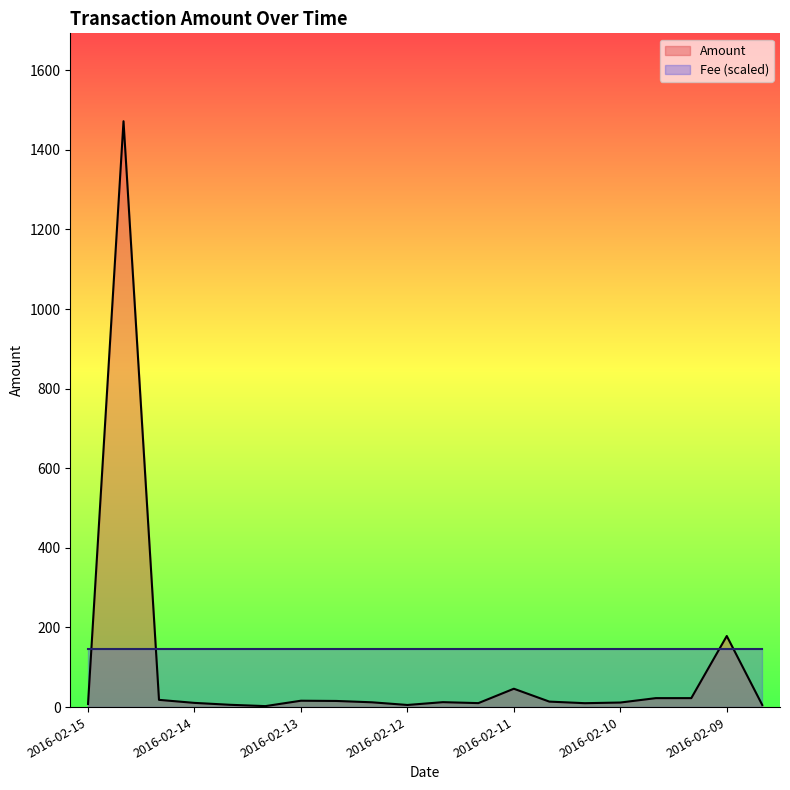

What is the minimum value shown in the chart?

2.5